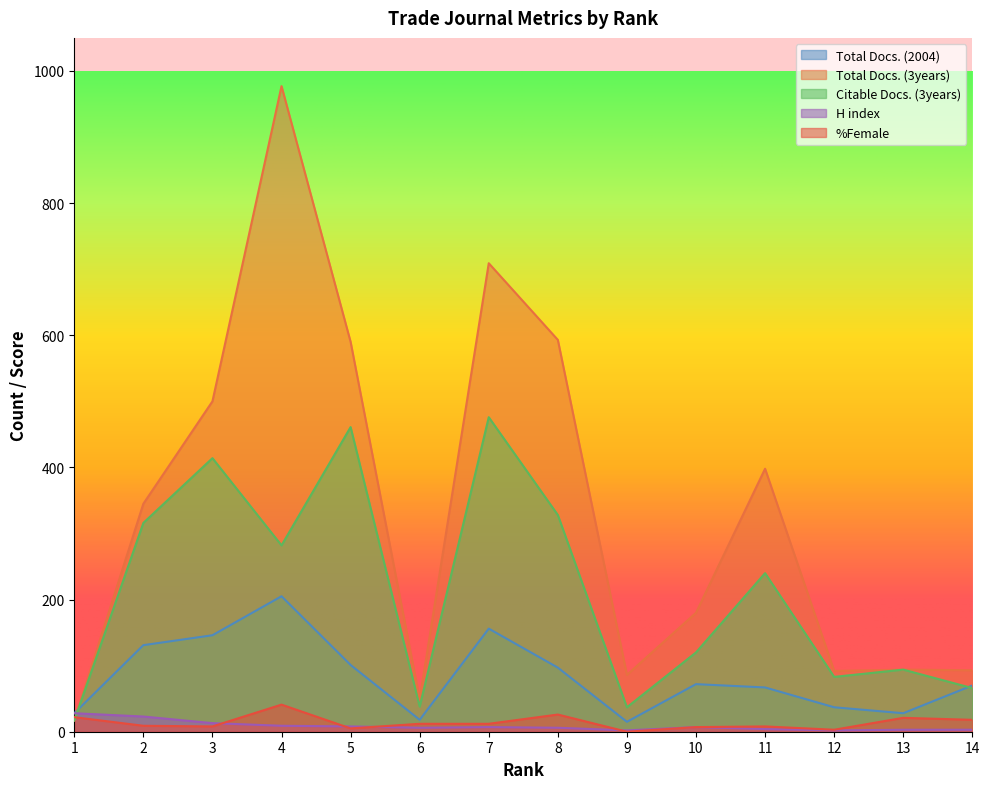

Which label corresponds to the smallest value in the chart?

9